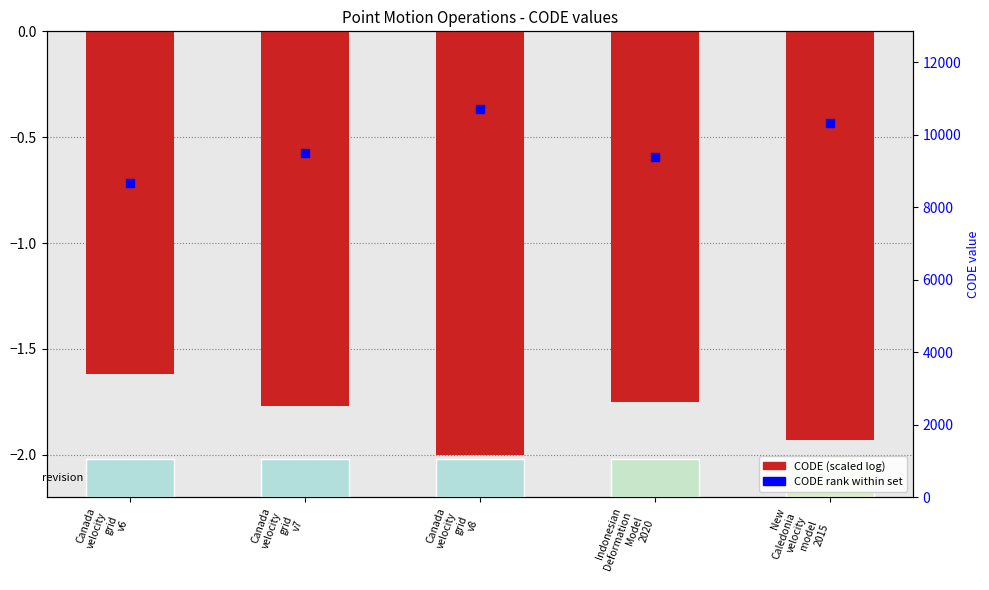

Which series reaches the minimum Y coordinate?

CODE (scaled)